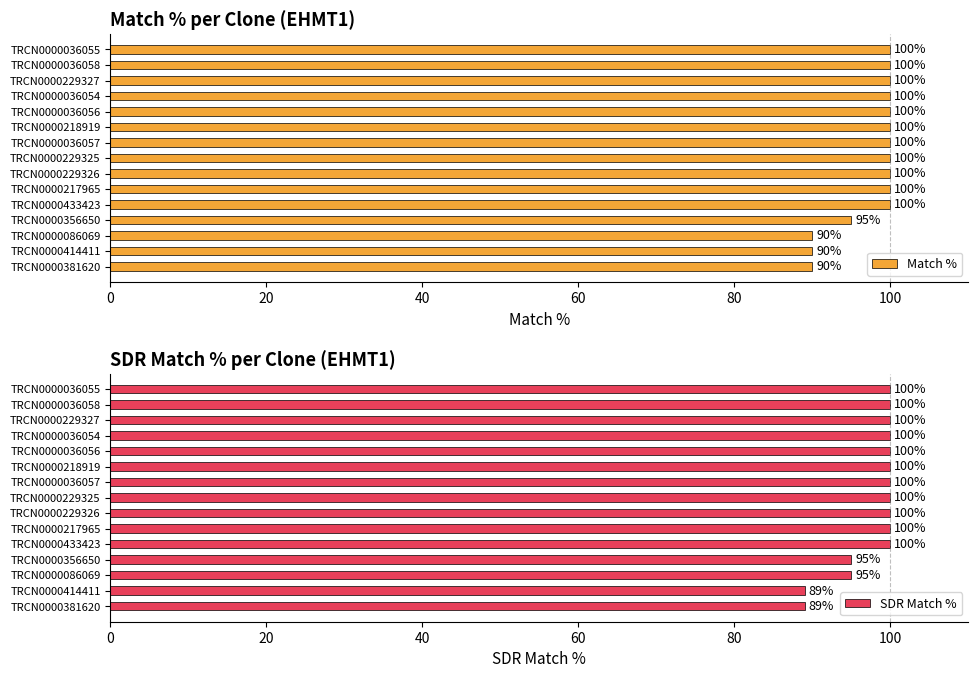

How many bars are there in each group?

2